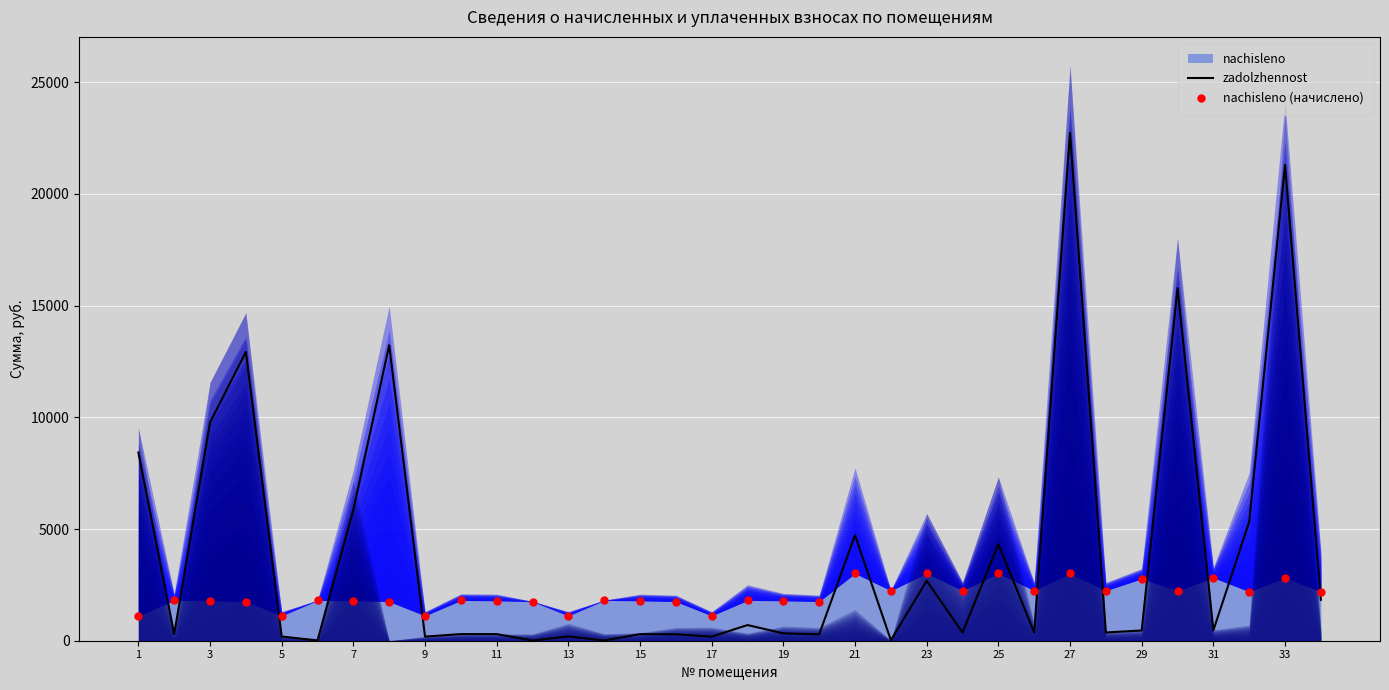

Which series has the widest spread of Y values?

zadolzhennost